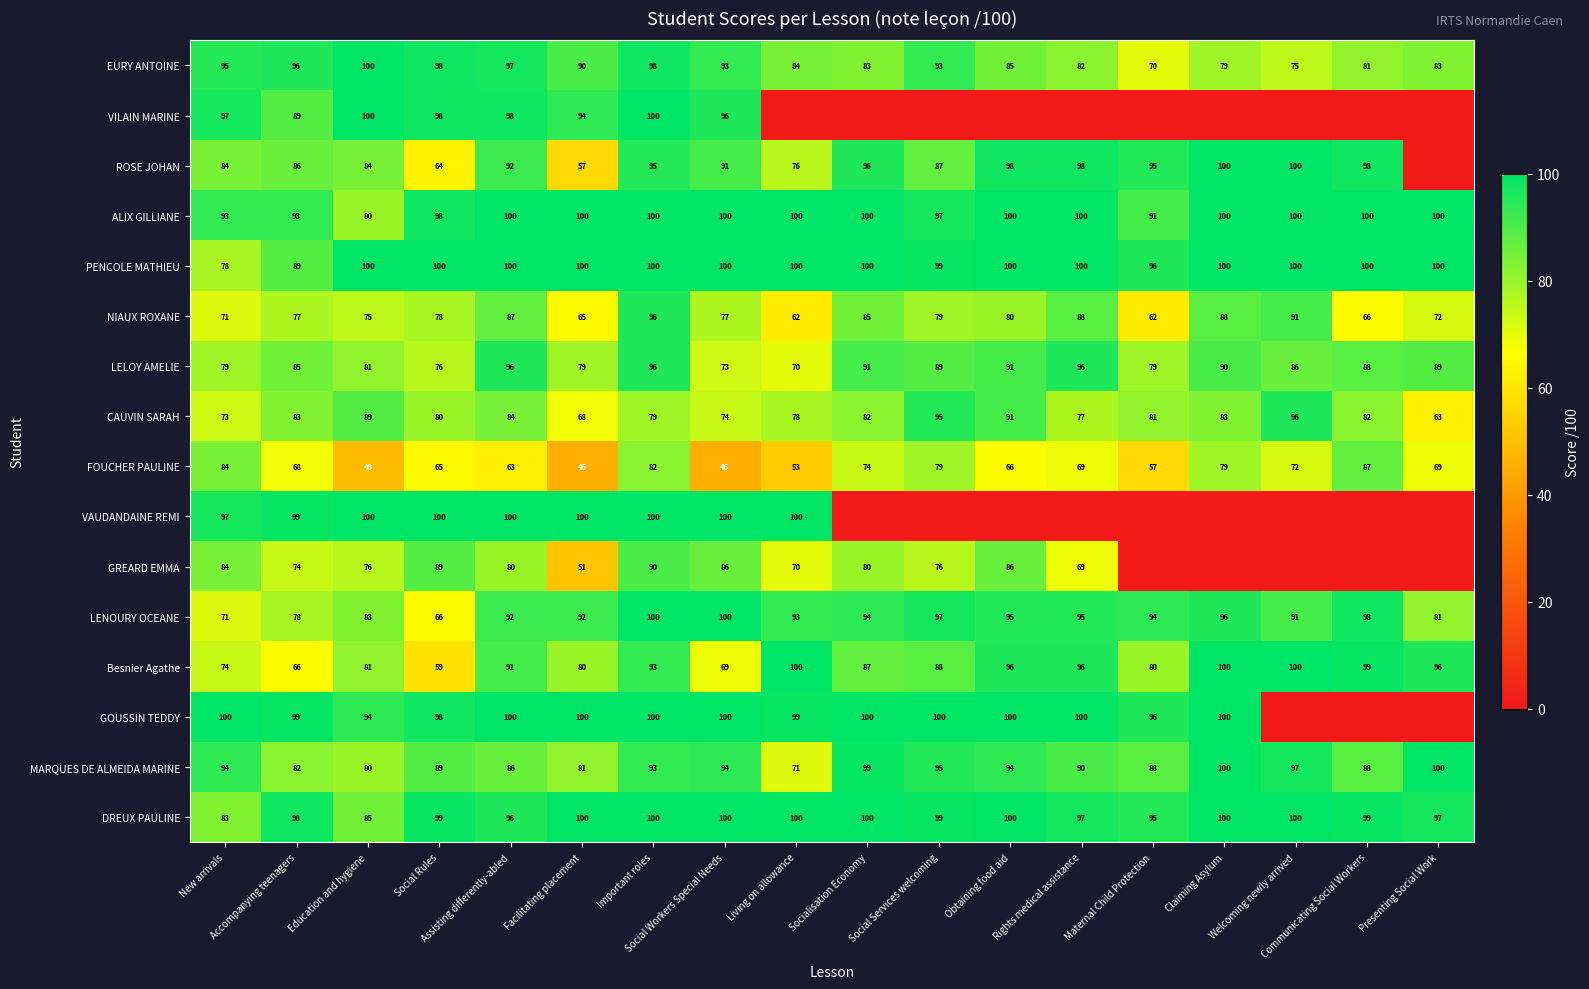

Is it true that EURY ANTOINE equals 84 at Living on allowance?

True